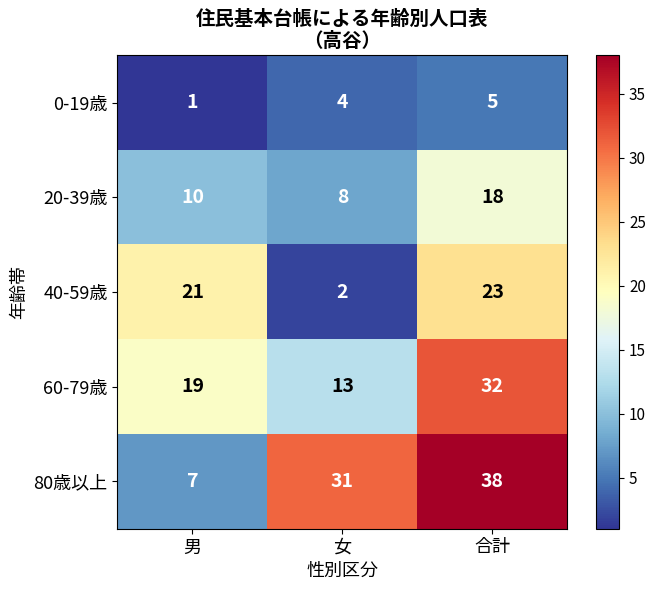

At which category is the sum across all series the highest?

合計